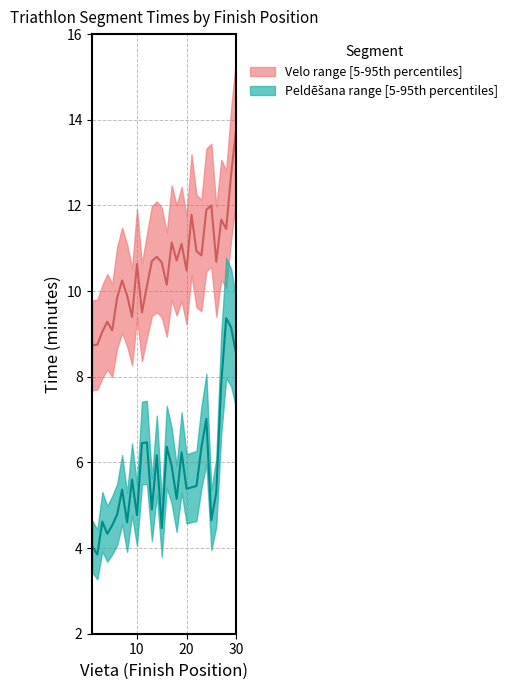

True or false: Peldēšana and Velo intersect in this chart.

False